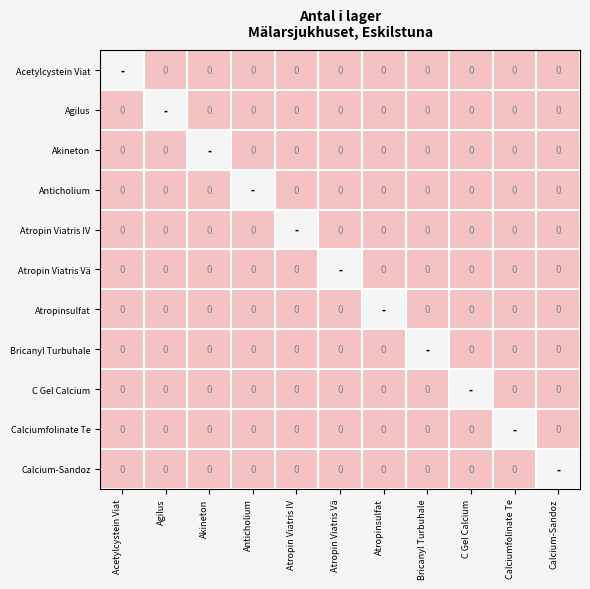

Rank the categories by Atropin Viatris IV value from lowest to highest.

Acetylcystein Viat, Agilus, Akineton, Anticholium, Atropin Viatris Vä, Atropinsulfat, Bricanyl Turbuhale, C Gel Calcium, Calciumfolinate Te, Calcium-Sandoz, Atropin Viatris IV